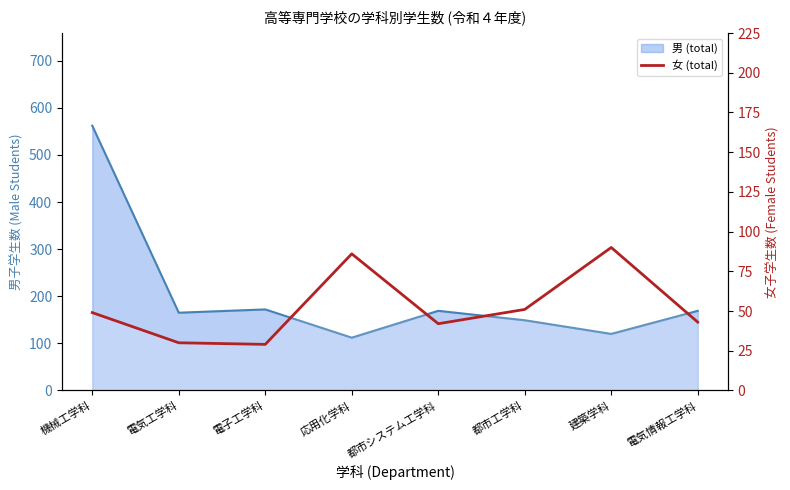

Does the chart have visible grid lines?

No